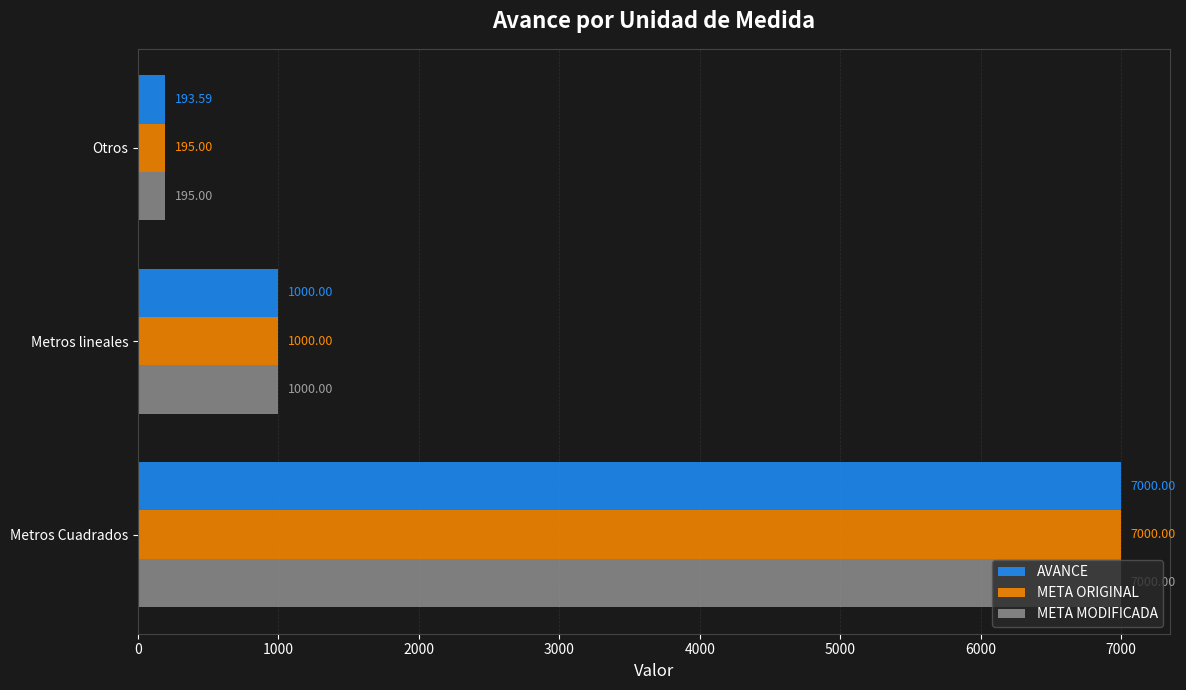

Count the number of categories in the chart.

3